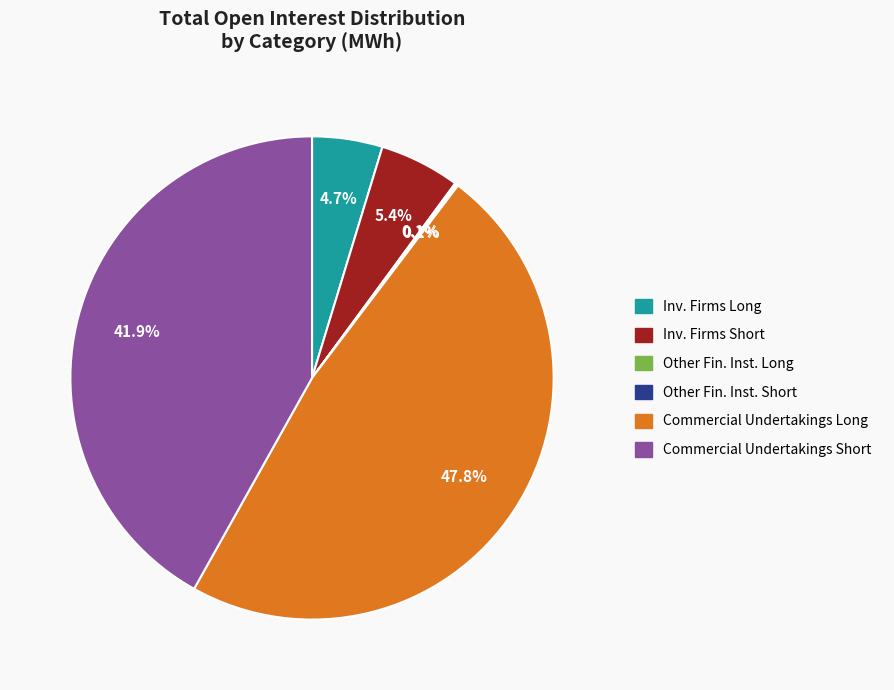

Is there any slice that represents more than half of the pie?

No